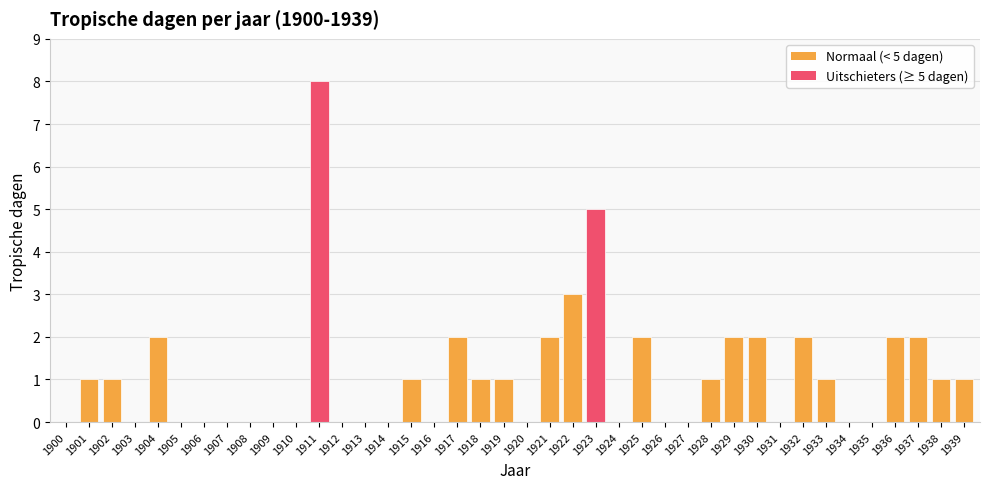

True or false: the data shows 0 at 1928.

False